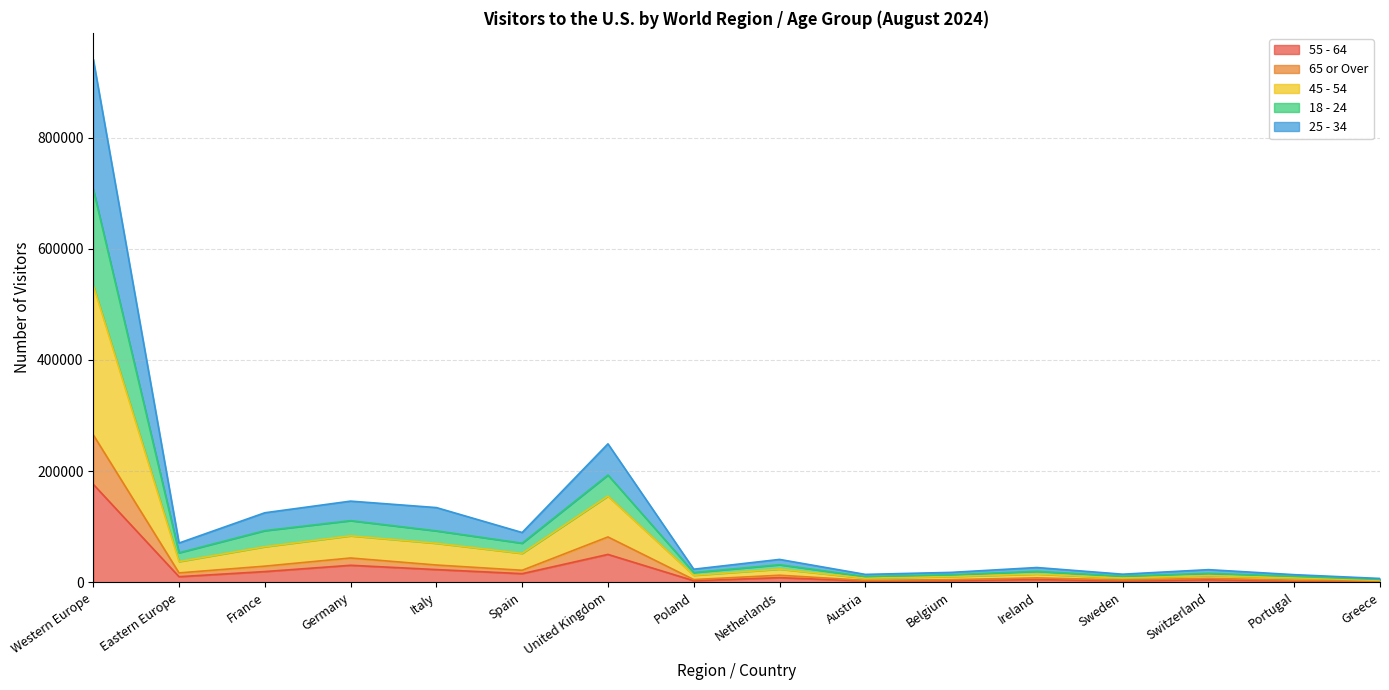

How many lines are shown in the chart?

5